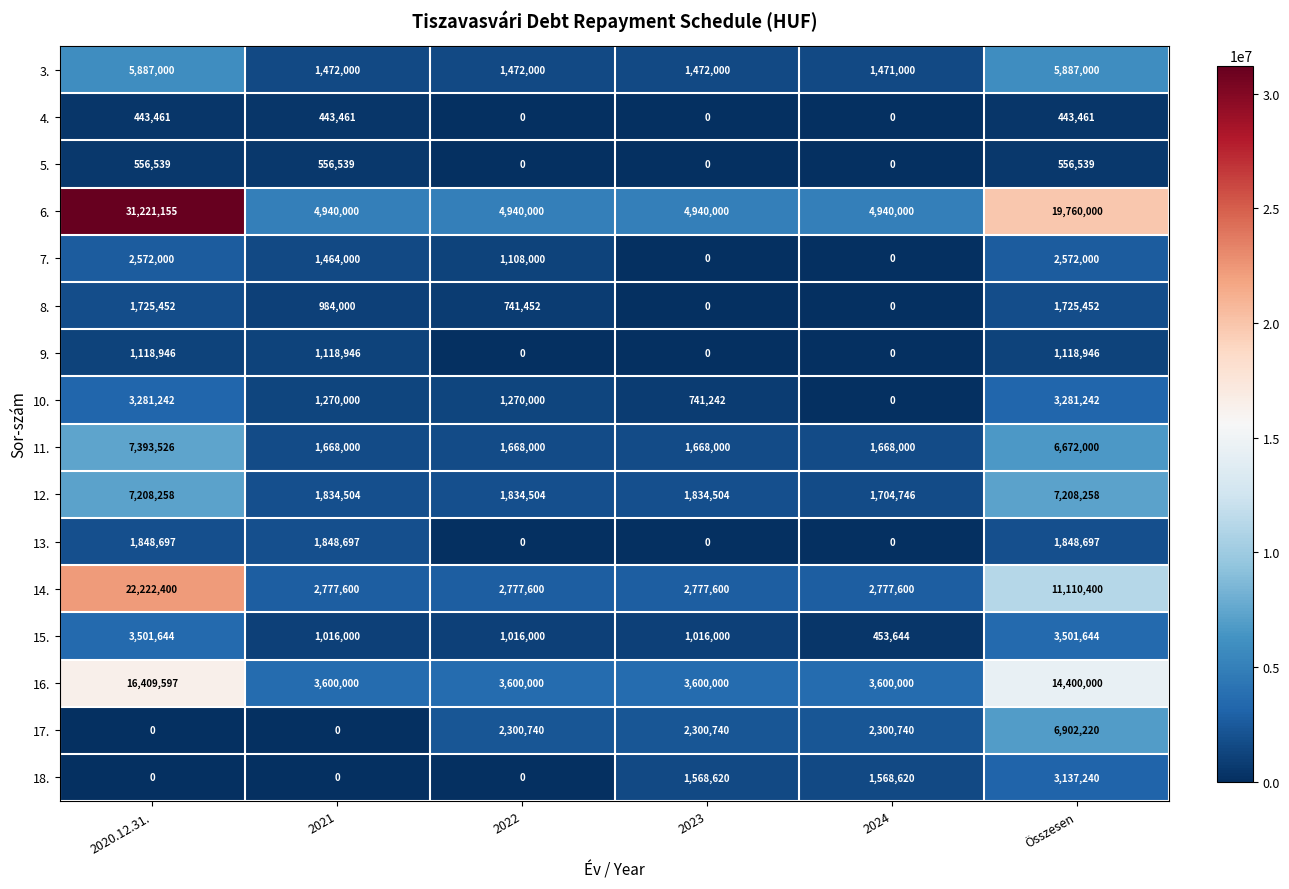

What is the average value of the 18. series?

1045747